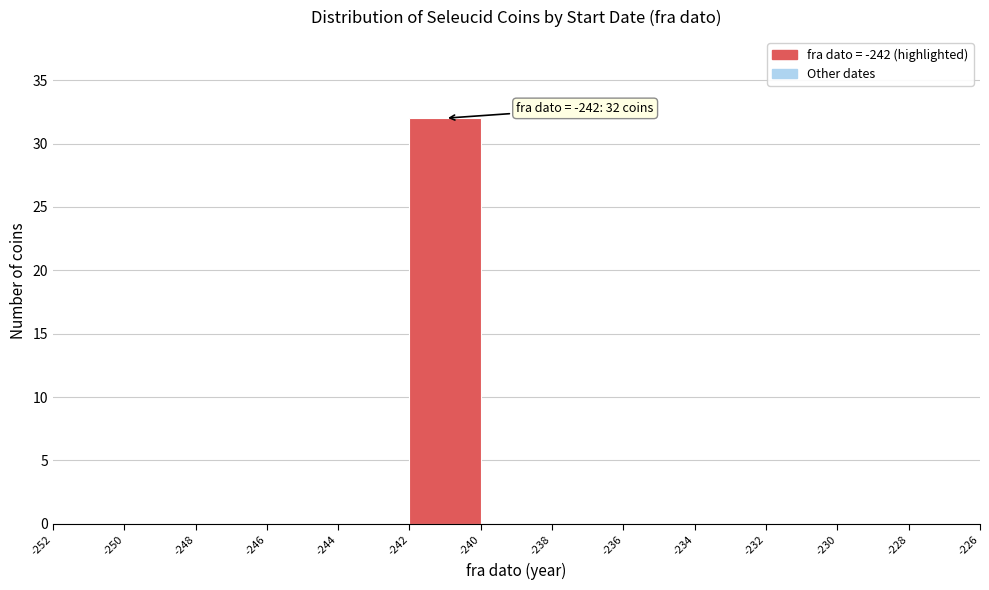

Over which range of the x-axis is the bar tallest?

-242 to -240